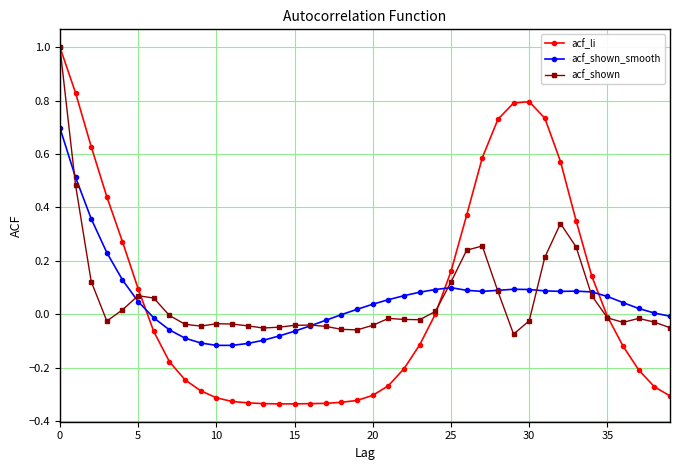

After their last crossing, which series has the higher values: acf_shown_smooth or acf_li?

acf_shown_smooth